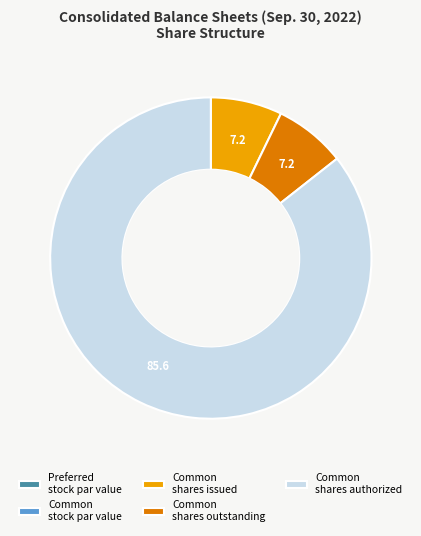

True or false: Common shares issued accounts for 7% of the total.

True